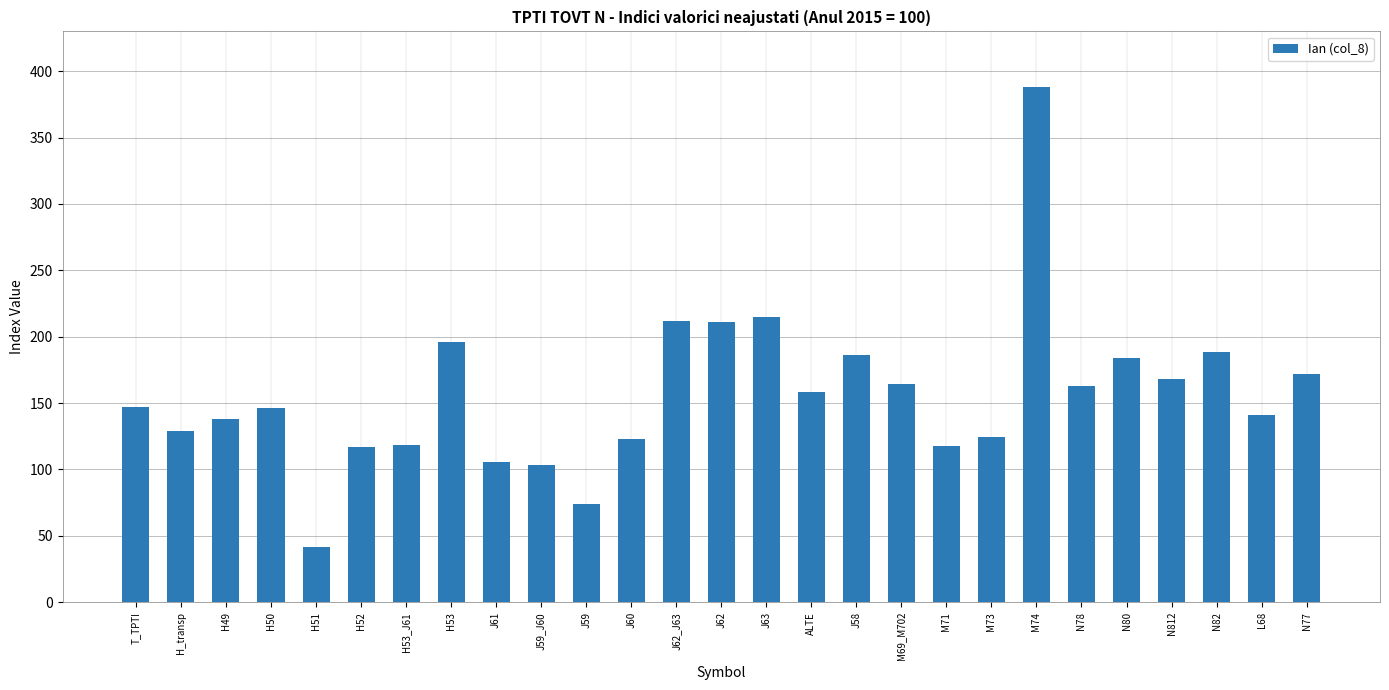

Count the number of values greater than 146.

15